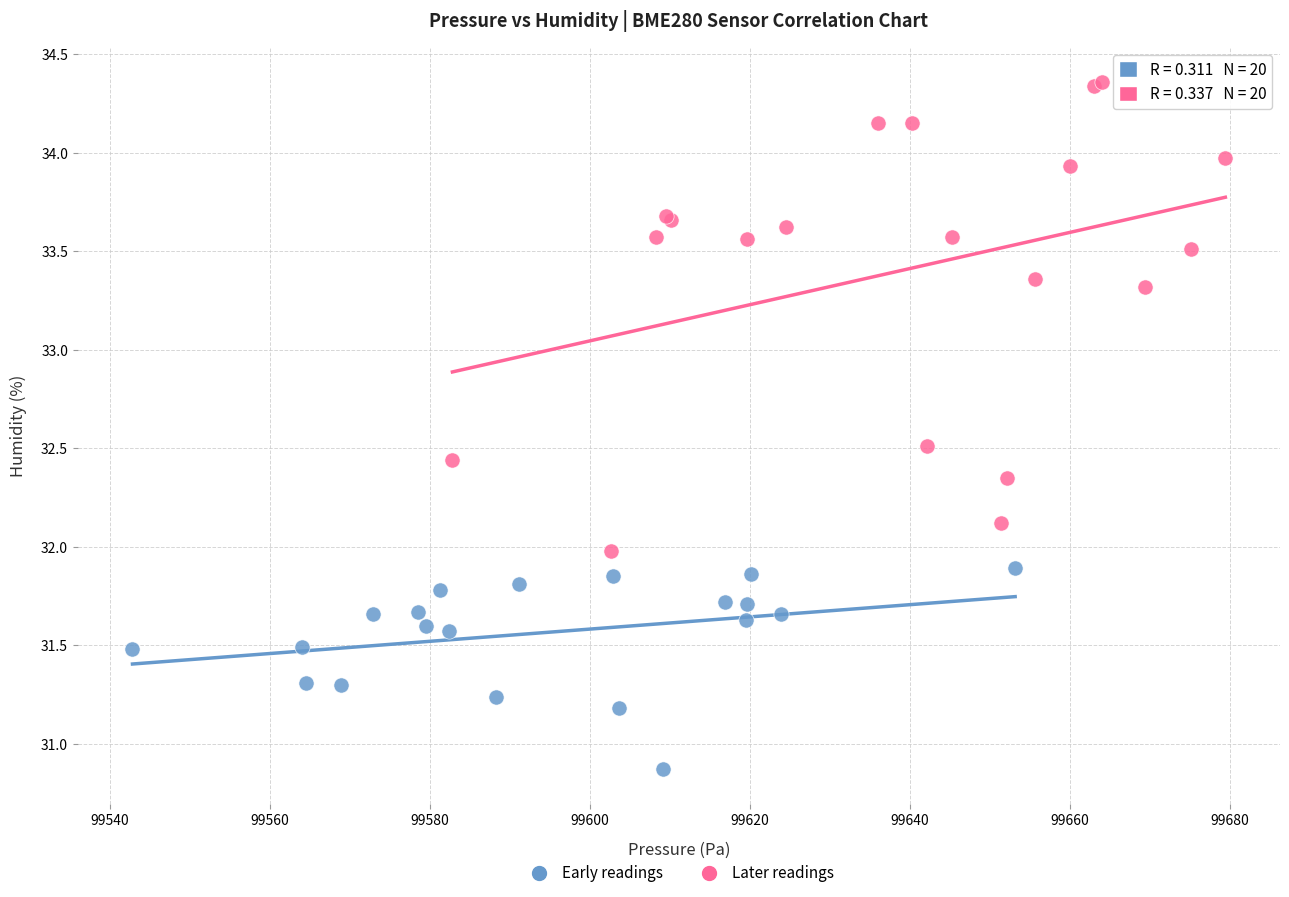

Which series contains the lowest Y value?

Early readings